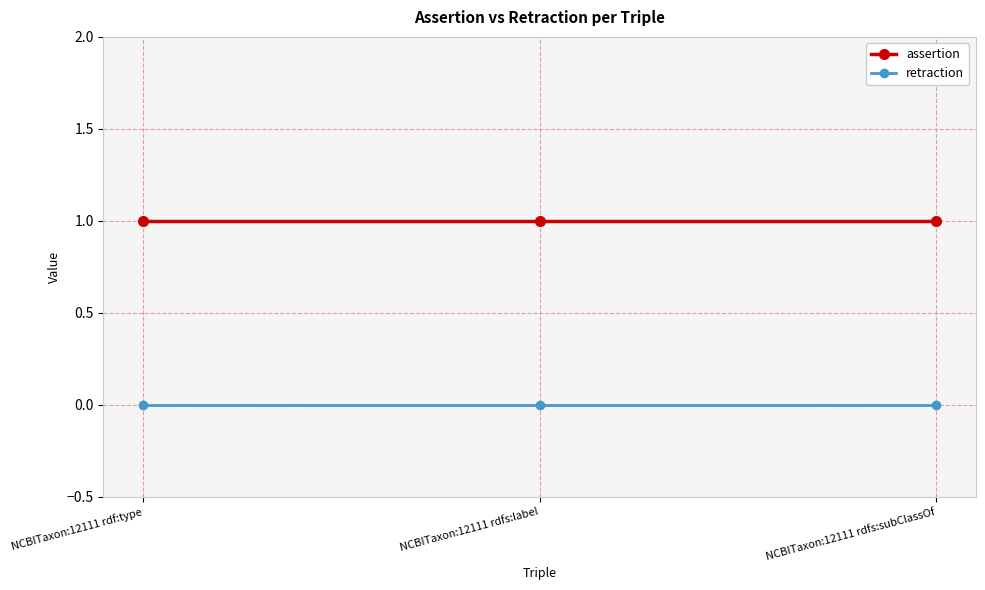

Rank the series by their average value, from highest to lowest.

assertion, retraction